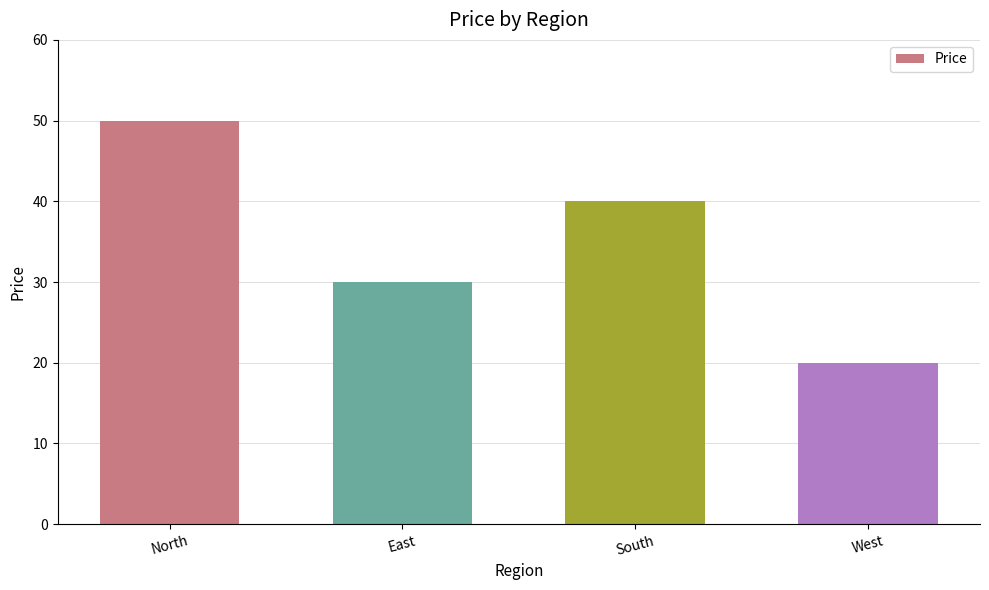

Reading left to right, what are all the values shown in this chart?

50	30	40	20